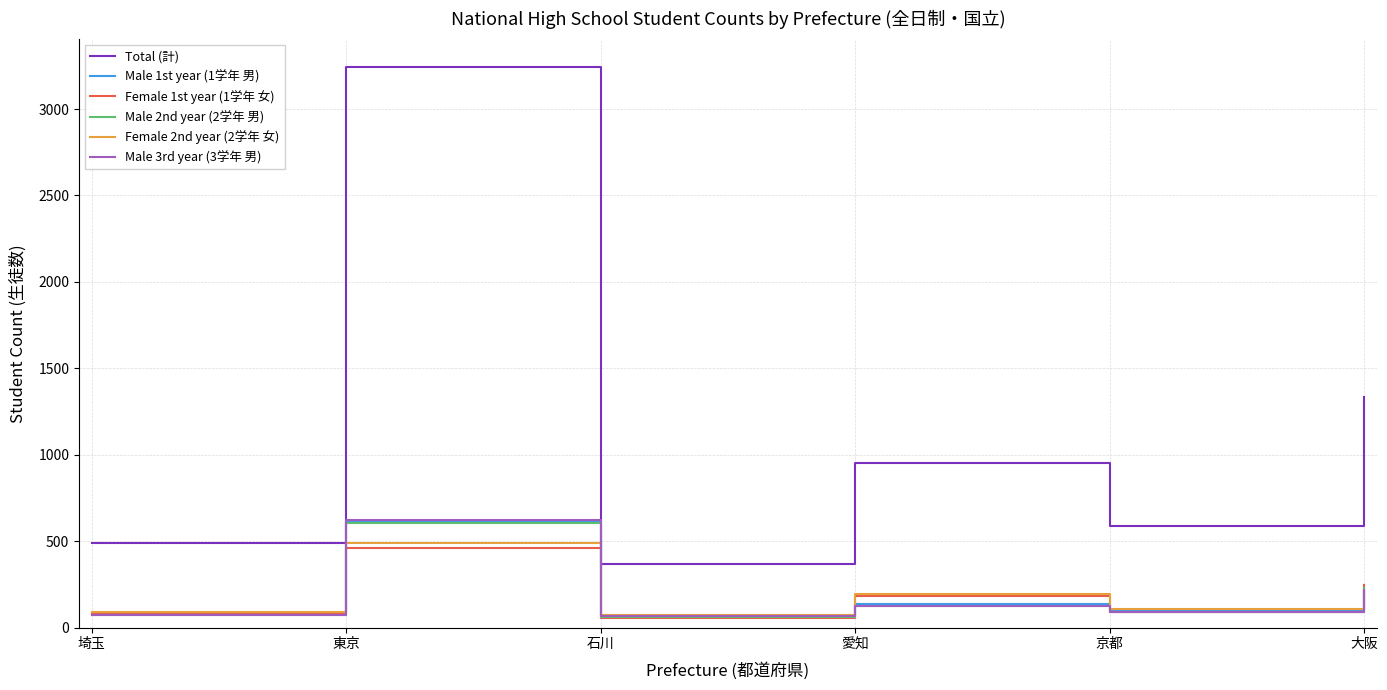

What is the highest value of the Male 2nd year (2学年 男) series?

606